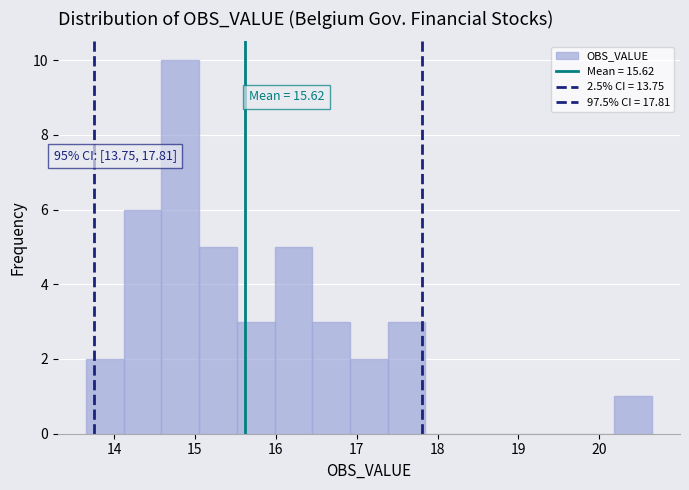

Over which range of the x-axis is the bar tallest?

14.6 to 15.1